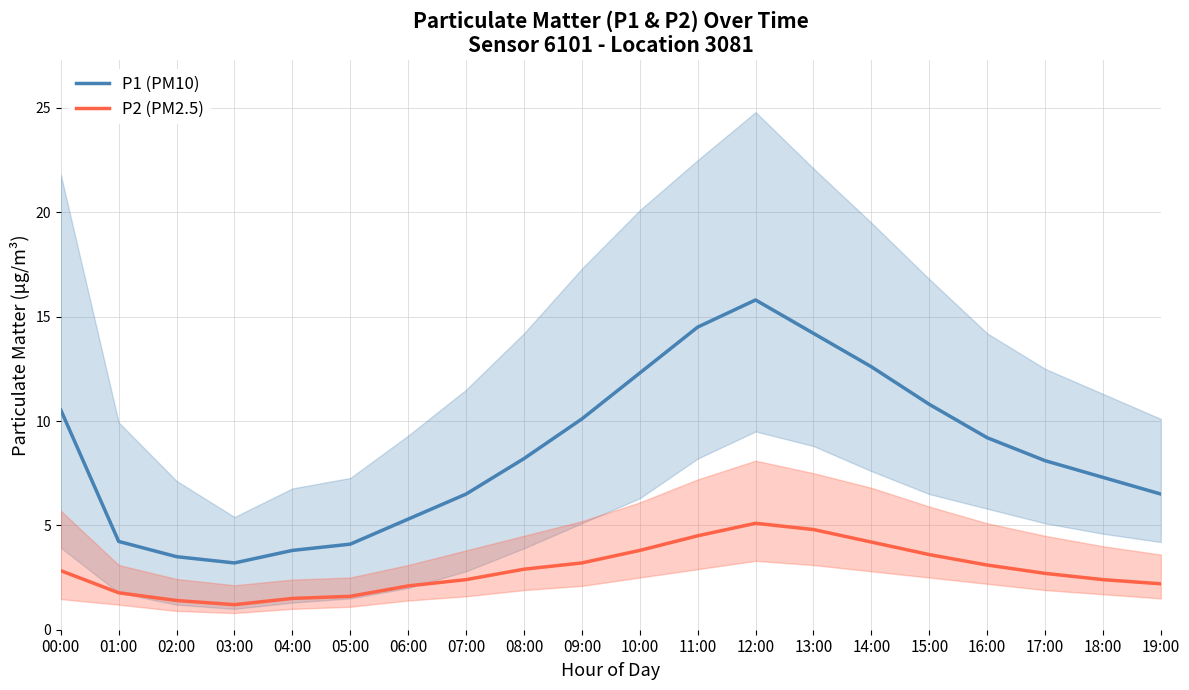

The value of P1 (PM10) at 11:00 is 19.6. True or false?

False